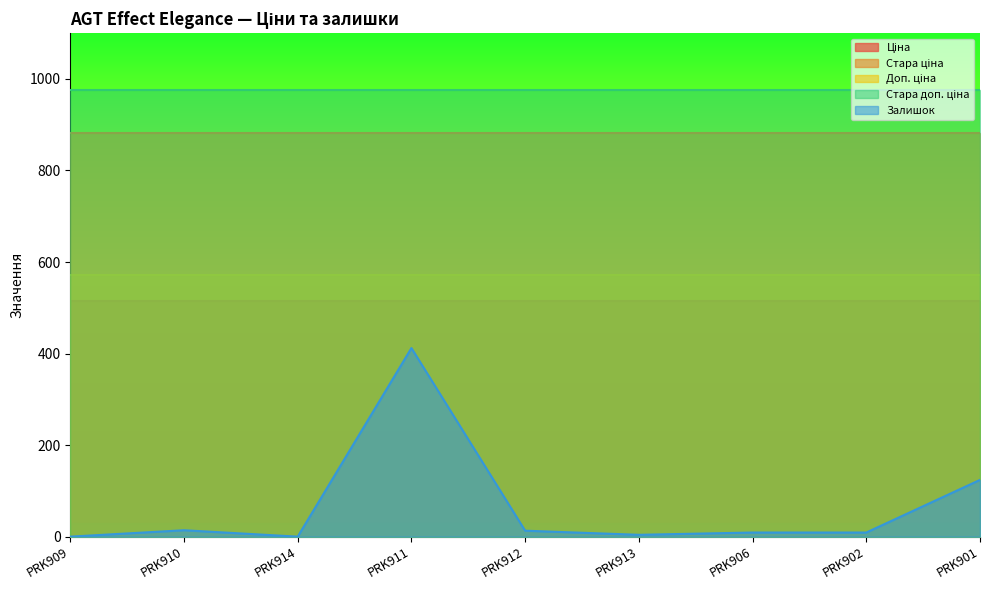

What is the value of the Доп. ціна point at the 7th from the left?

571.0